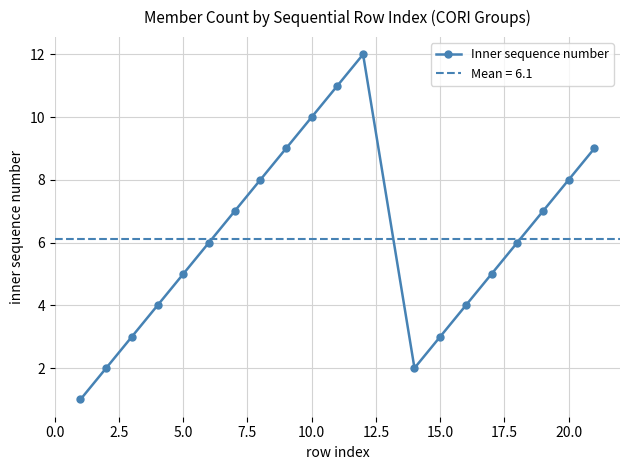

How many interior local valleys does the Inner sequence number series have?

1